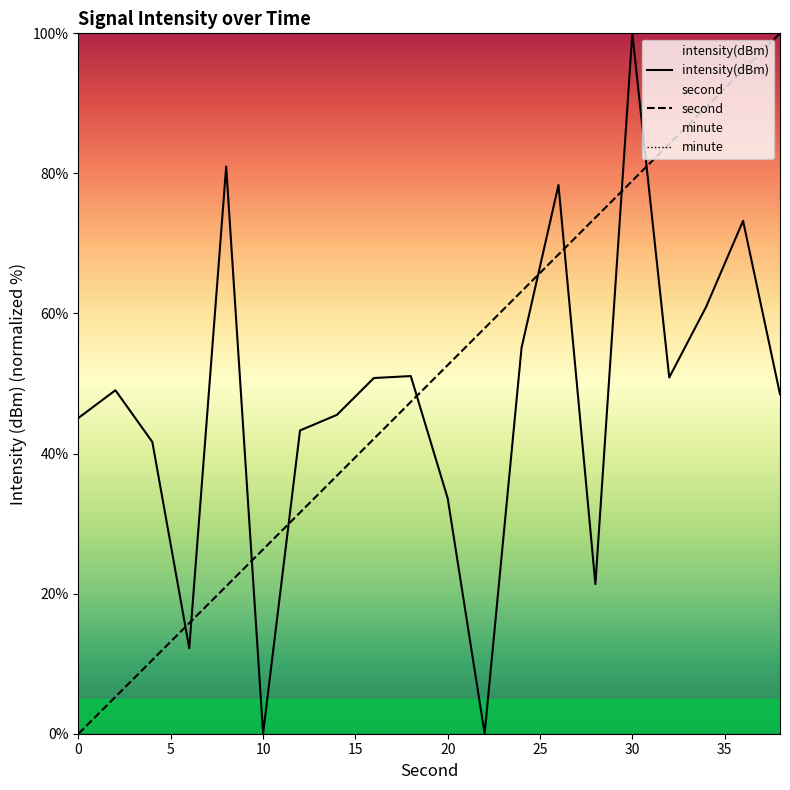

How many interior local peaks does the intensity(dBm) series have?

6